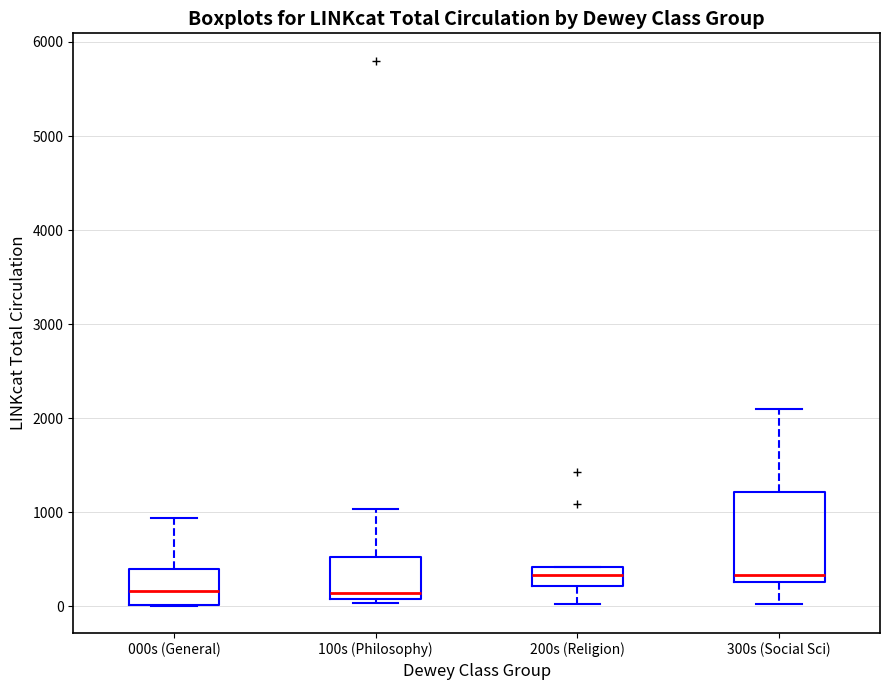

Which box is the tallest, from its lower edge to its upper edge?

300s (Social Sci)